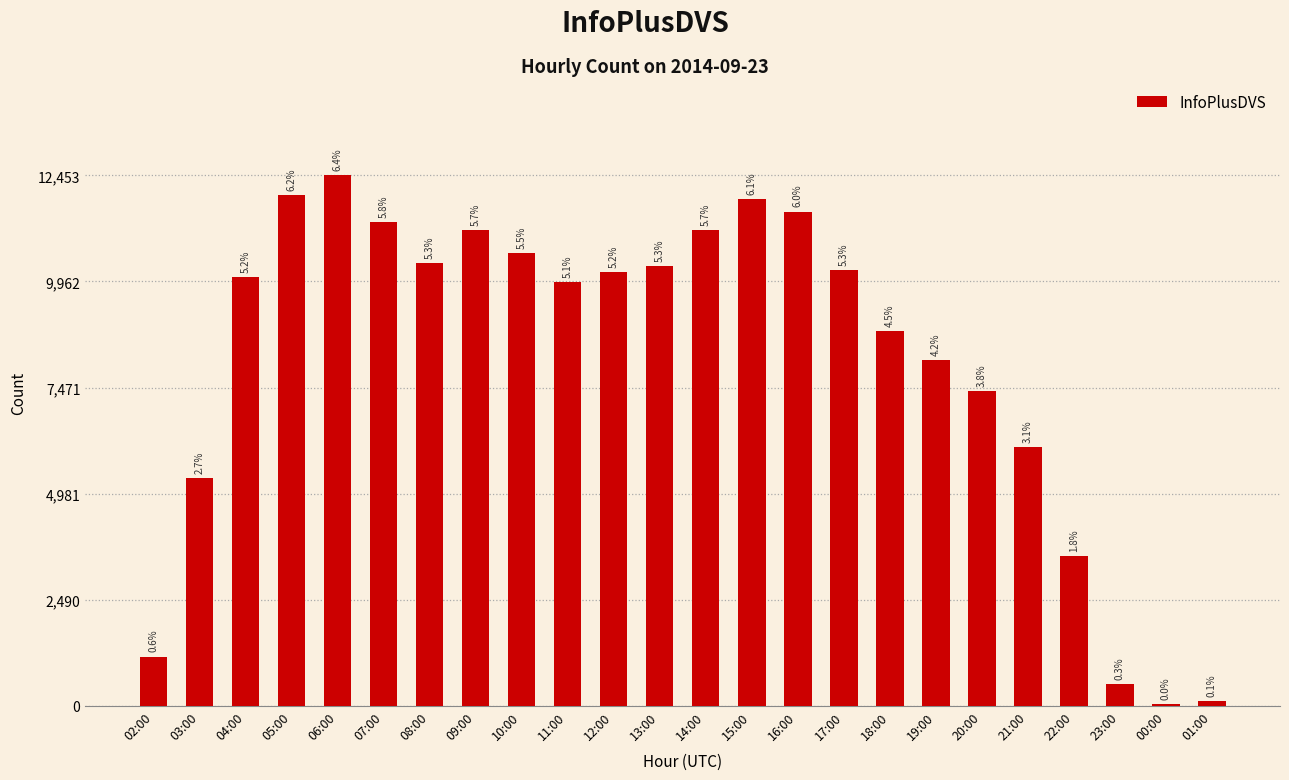

What is the label of the 21st bar from the right?

05:00